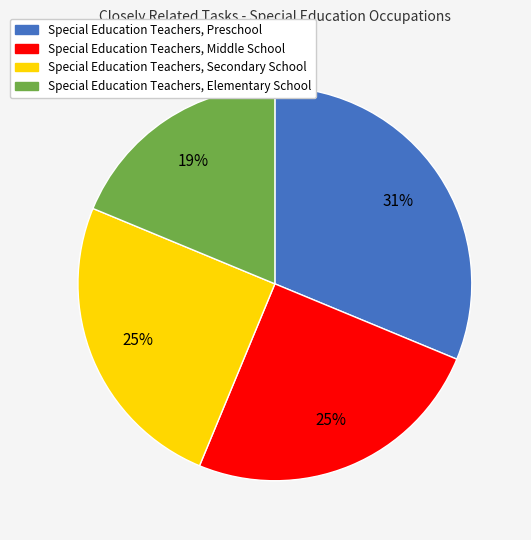

To the nearest percent, what is the average slice percentage?

25%